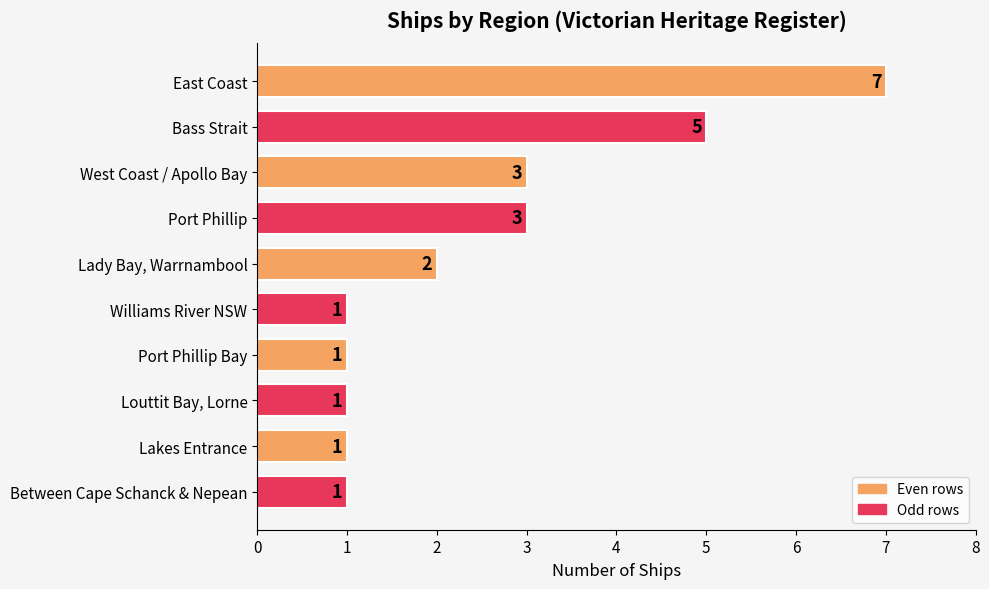

Are the bars horizontal?

Yes